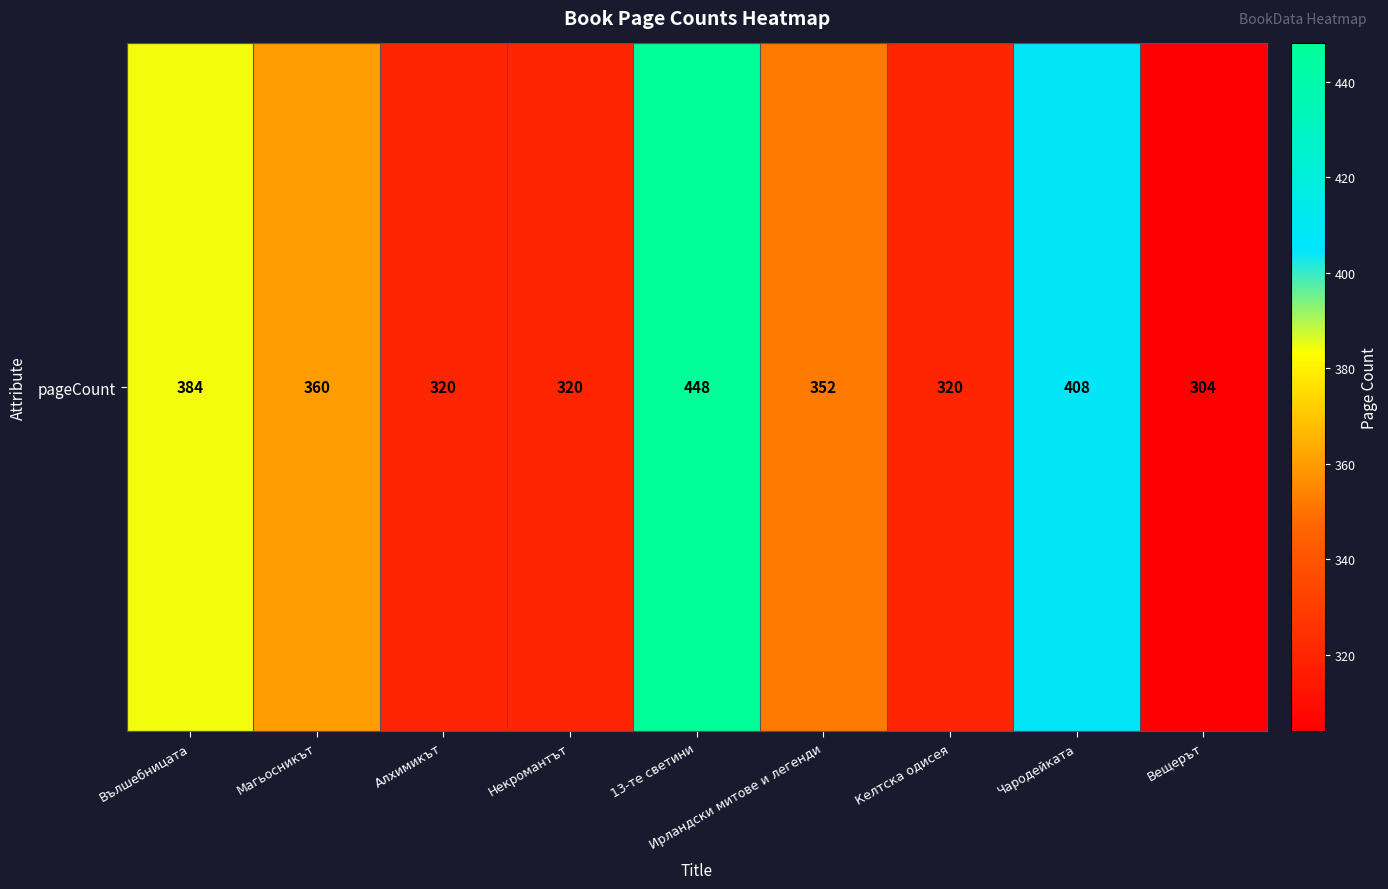

The value at Вълшебницата is 384. True or false?

True